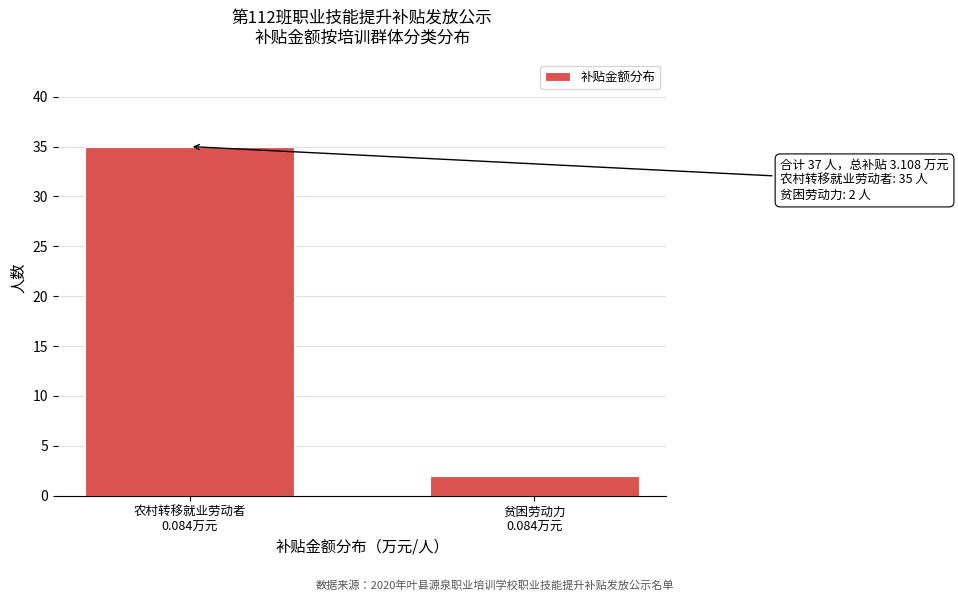

Reading left to right, what are all the values shown in this chart?

35	2